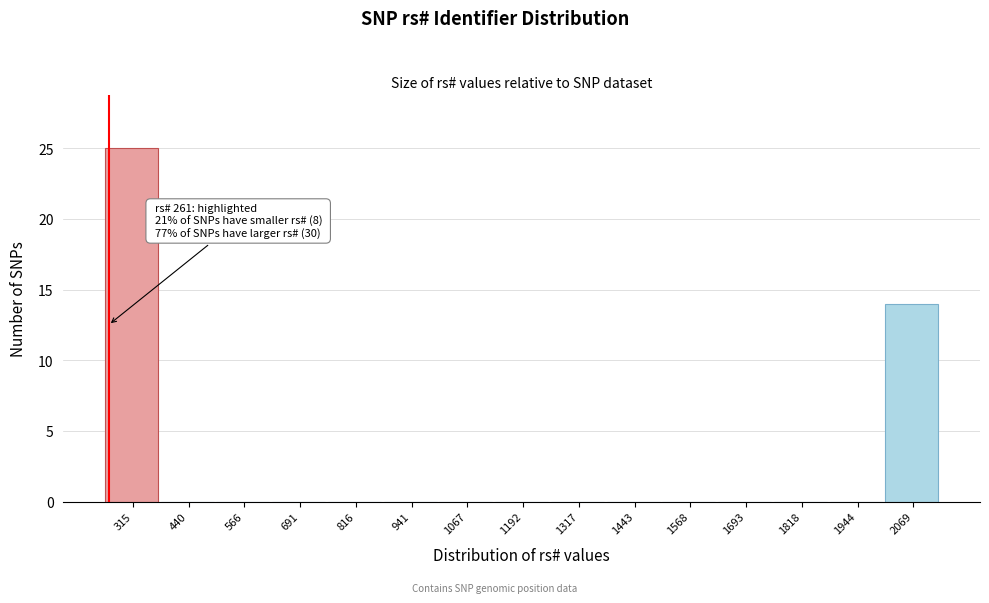

Over which range of the x-axis is the bar tallest?

260 to 380